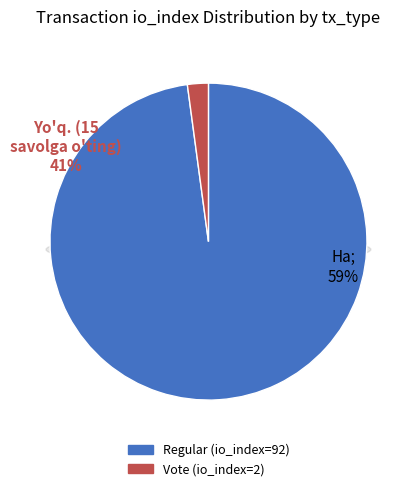

What is the change in value from Regular (io_index=92) to Vote (io_index=2)?

-90